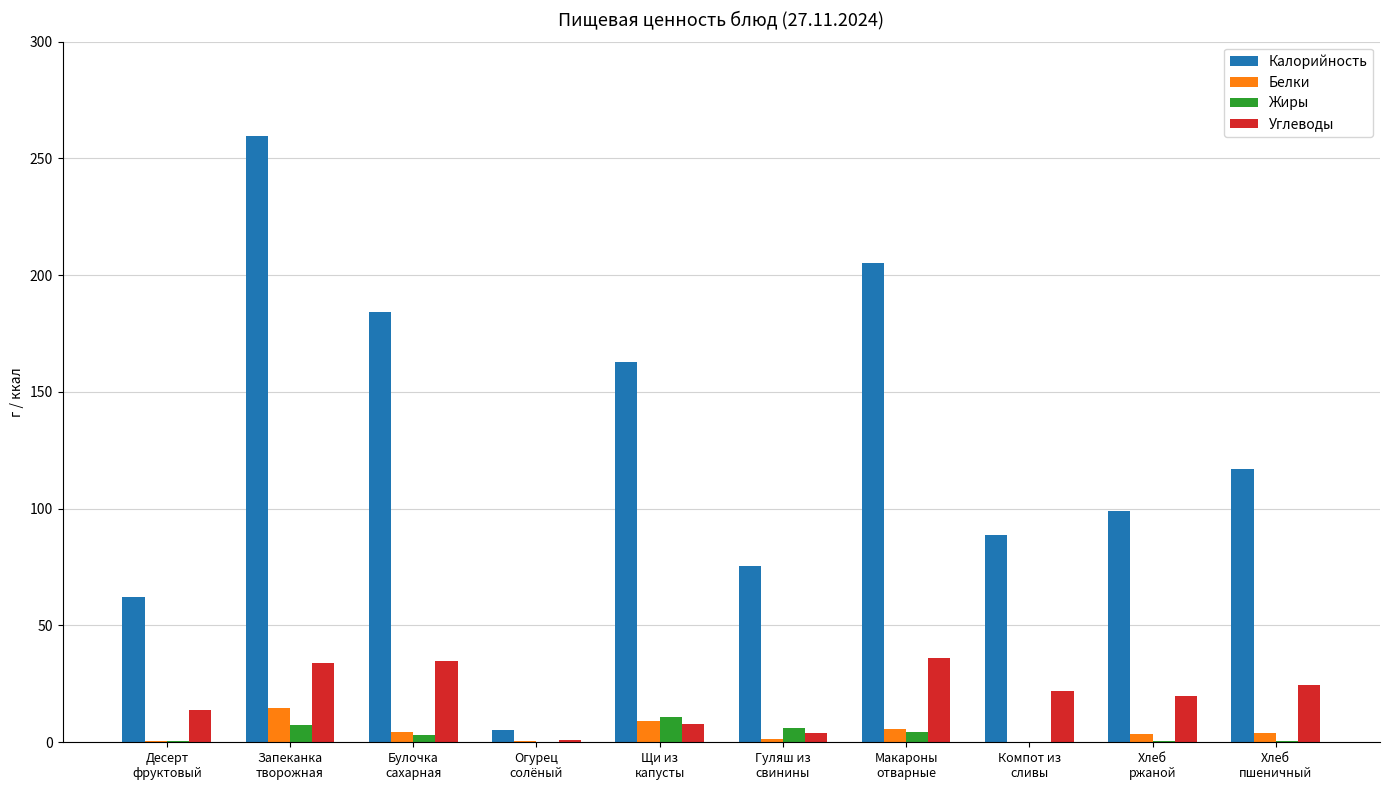

Which series has the largest total across all categories?

Калорийность